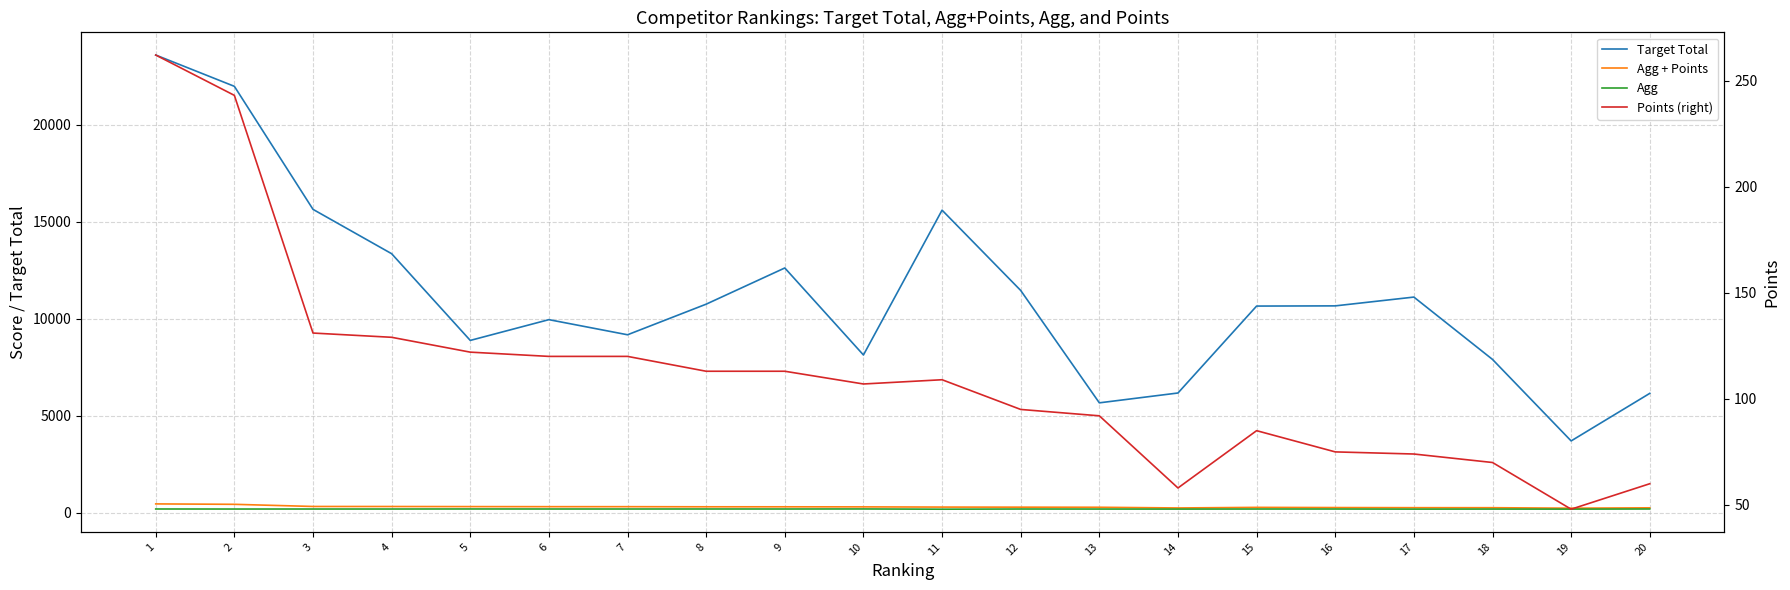

What is the value of the Agg point at the 8th from the left?

191.9